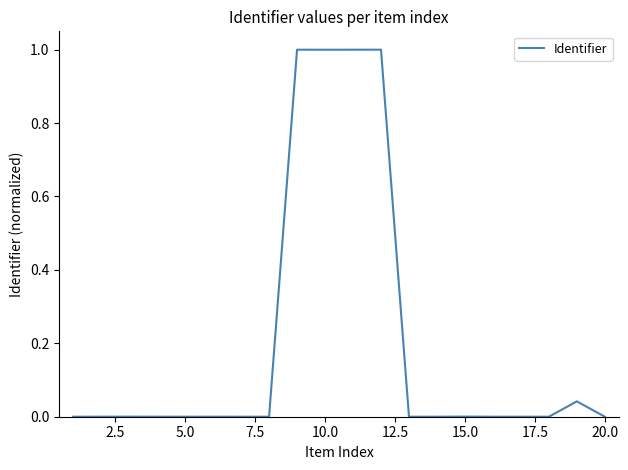

What is the greatest value displayed?

1.0